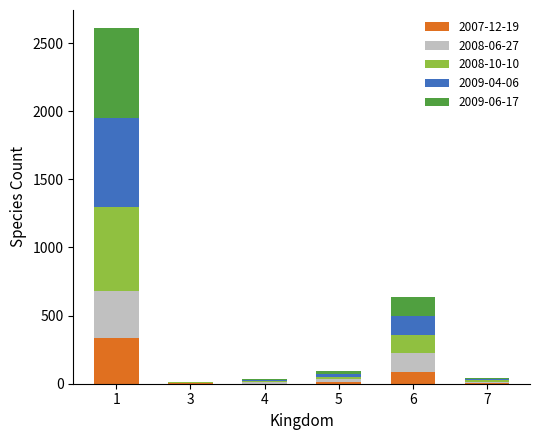

Does the chart contain stacked bars?

Yes